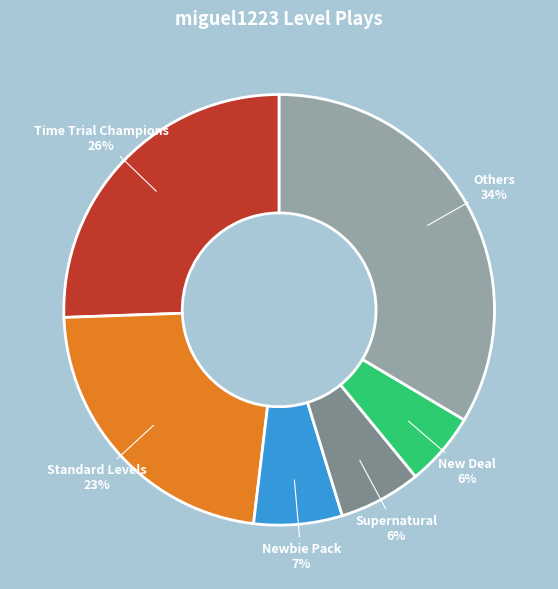

Do New Deal and Supernatural together represent more than half of the pie?

No